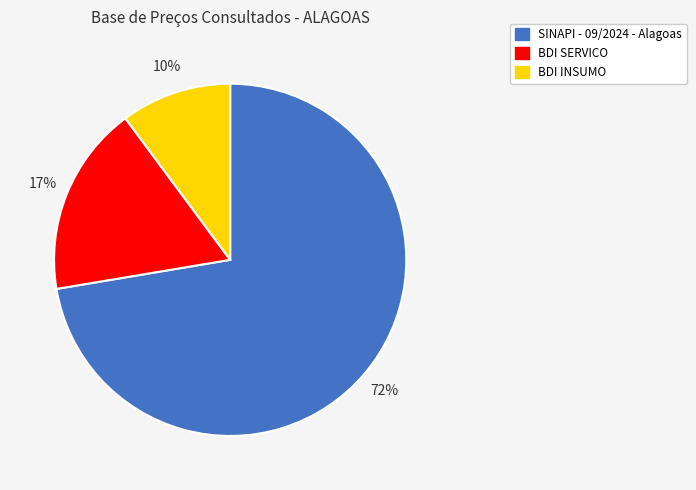

The BDI SERVICO slice represents 17% of the pie. True or false?

True